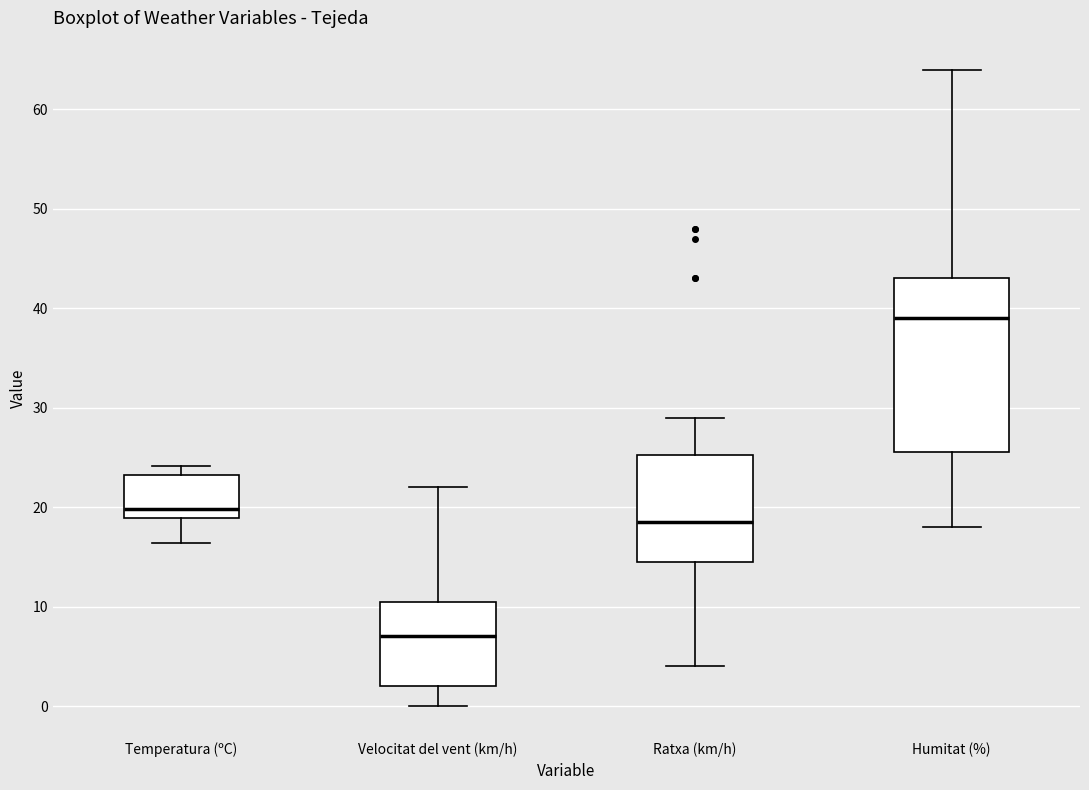

Which box is the tallest, from its lower edge to its upper edge?

Humitat (%)